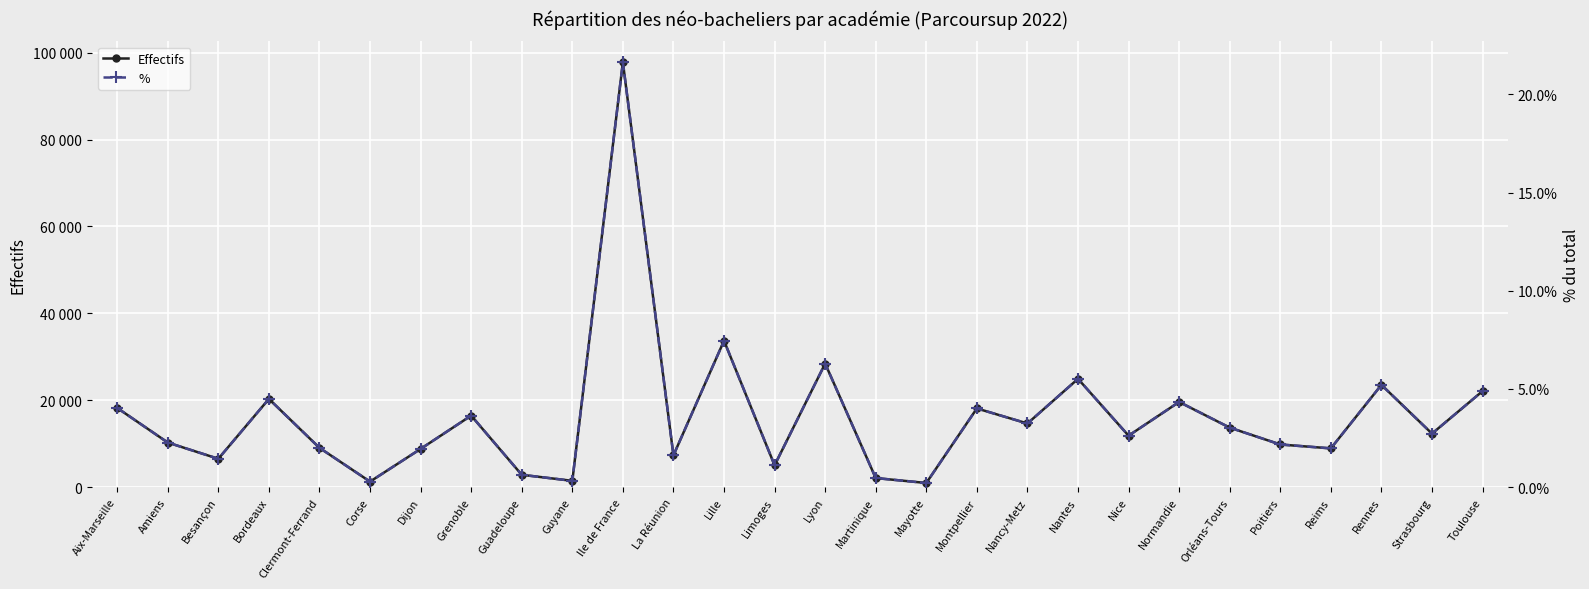

Reading left to right, what are all the values shown in this chart?

Effectifs: 18231.0	10268.0	6527.0	20307.0	9048.0	1273.0	8801.0	16471.0	2843.0	1456.0	97761.0	7323.0	33700.0	5032.0	28441.0	2092.0	961.0	18114.0	14651.0	24925.0	11847.0	19610.0	13700.0	9818.0	8923.0	23540.0	12321.0	22097.0
%: 4.0	2.3	1.4	4.5	2.0	0.3	1.9	3.6	0.6	0.3	21.6	1.6	7.5	1.1	6.3	0.5	0.2	4.0	3.2	5.5	2.6	4.3	3.0	2.2	2.0	5.2	2.7	4.9